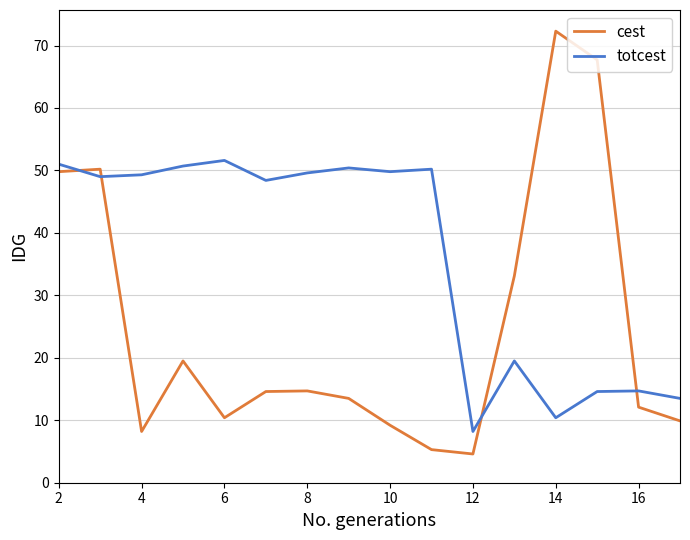

What is the maximum value for totcest?

51.6